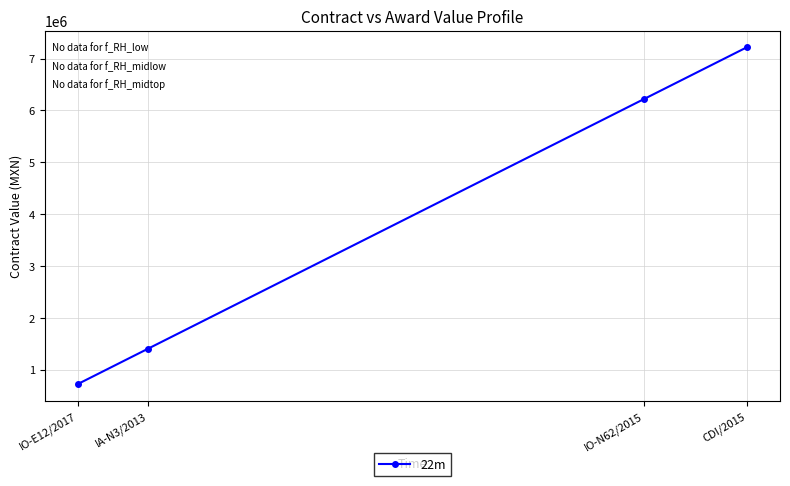

What position from the left is CDI/2015?

4